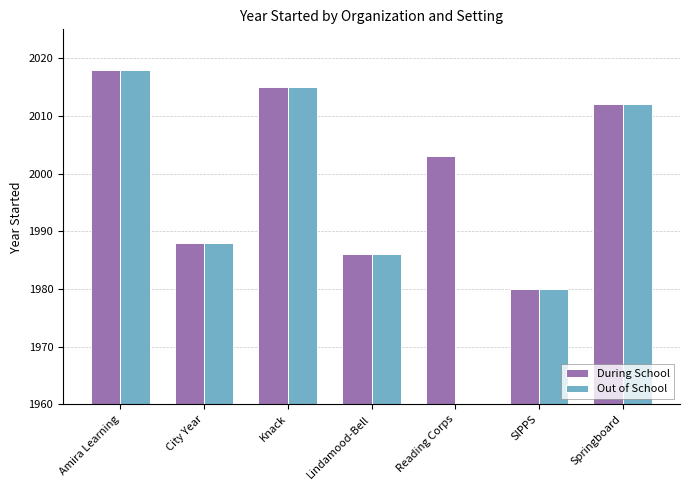

What is the label of the 3rd bar from the left?

Knack